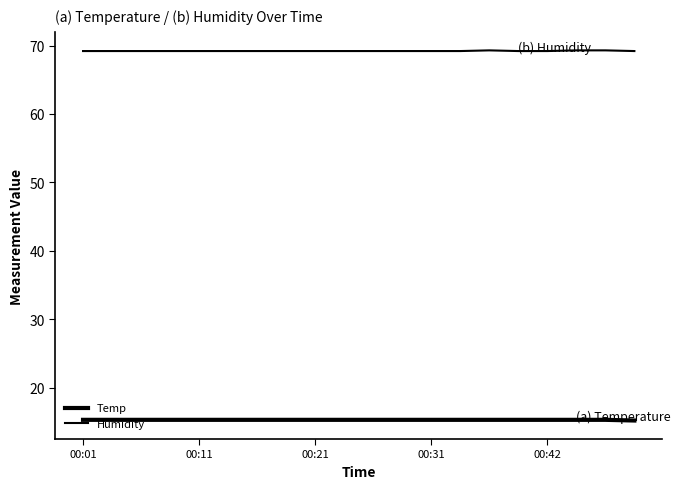

List the series in order of their overall mean, highest first.

Humidity, Temp